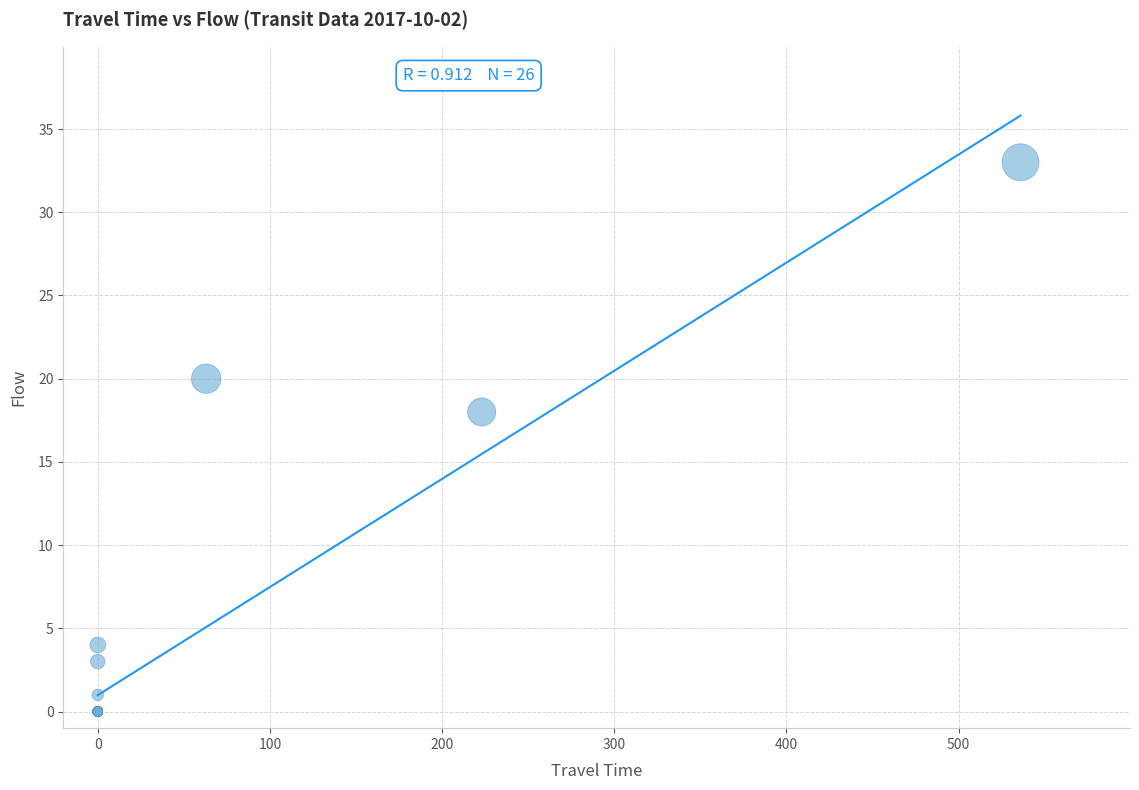

What Y value in the scatter plot is closest to 16?

18